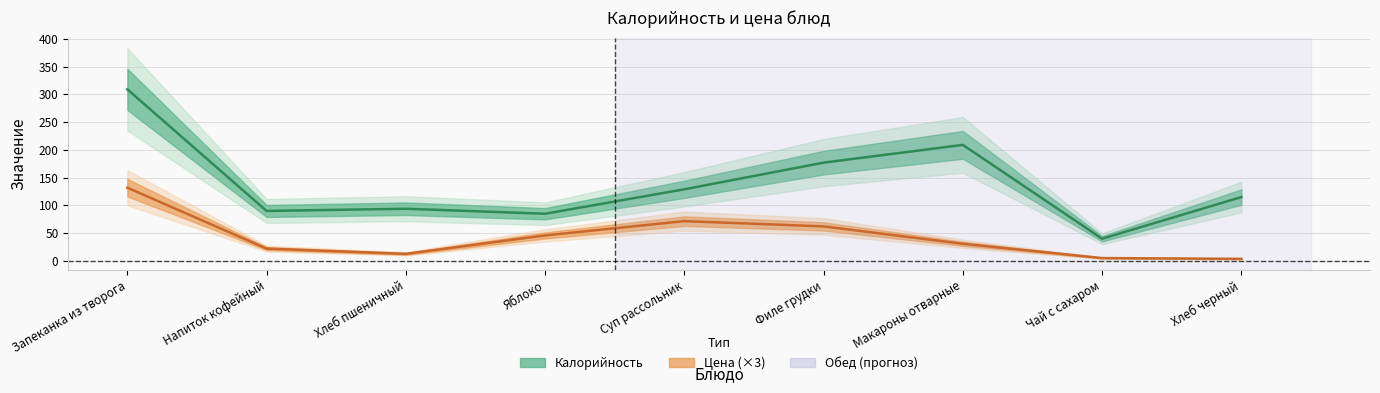

What is the value of the Калорийность point at the 9th from the left?

115.0